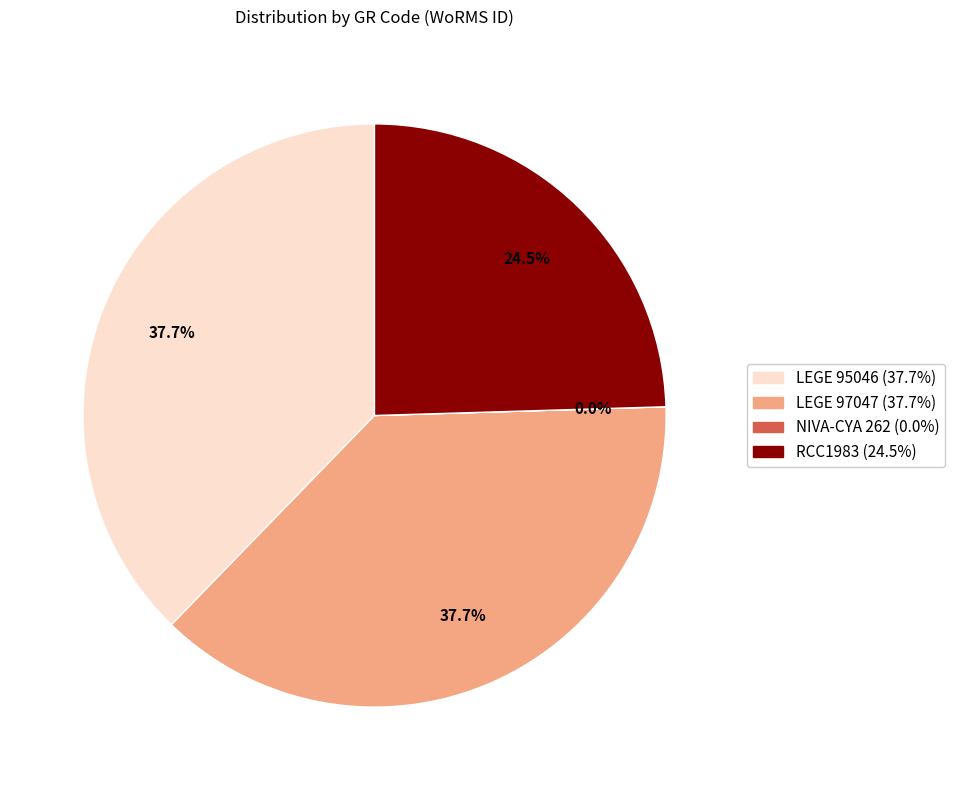

To the nearest percent, what is the difference between the largest and smallest slice percentages?

38%